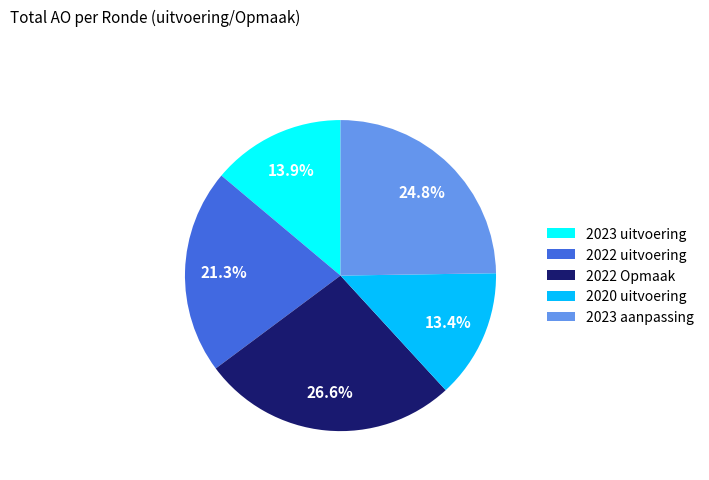

Which category has the biggest portion of the pie?

2022 Opmaak